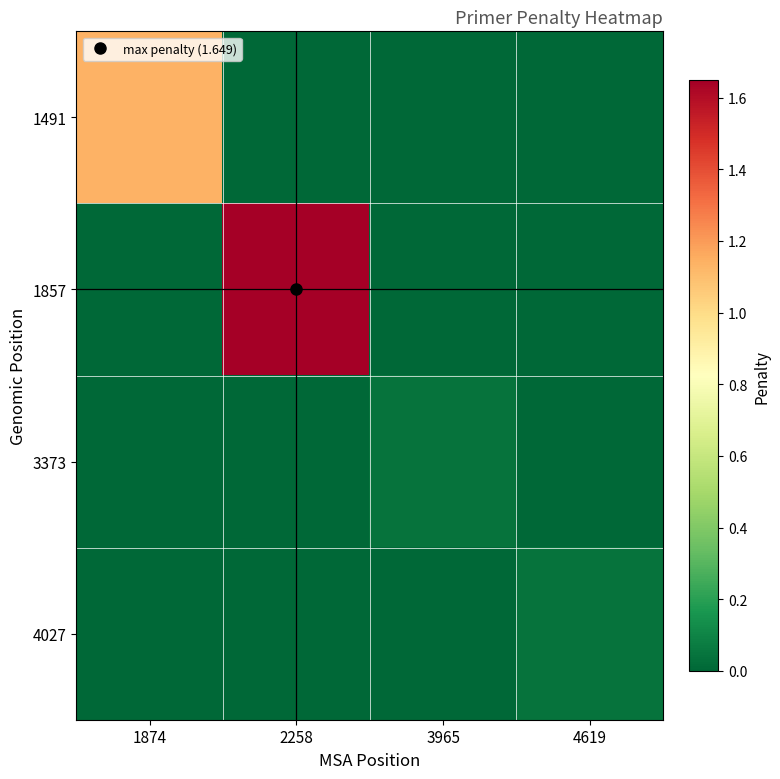

At how many categories does at least one series exceed 0?

4